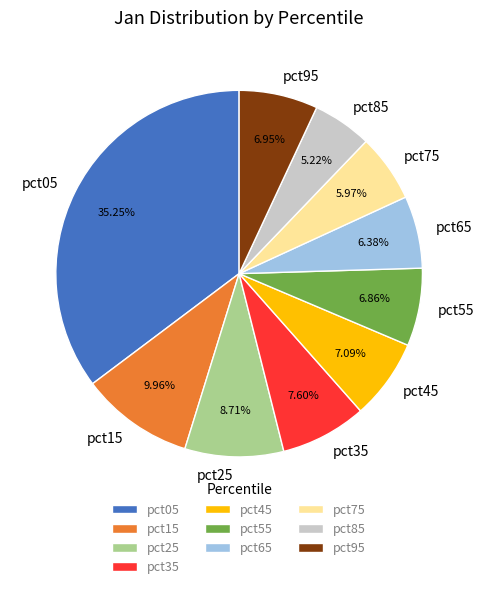

Which has a higher value, pct15 or pct65?

pct15